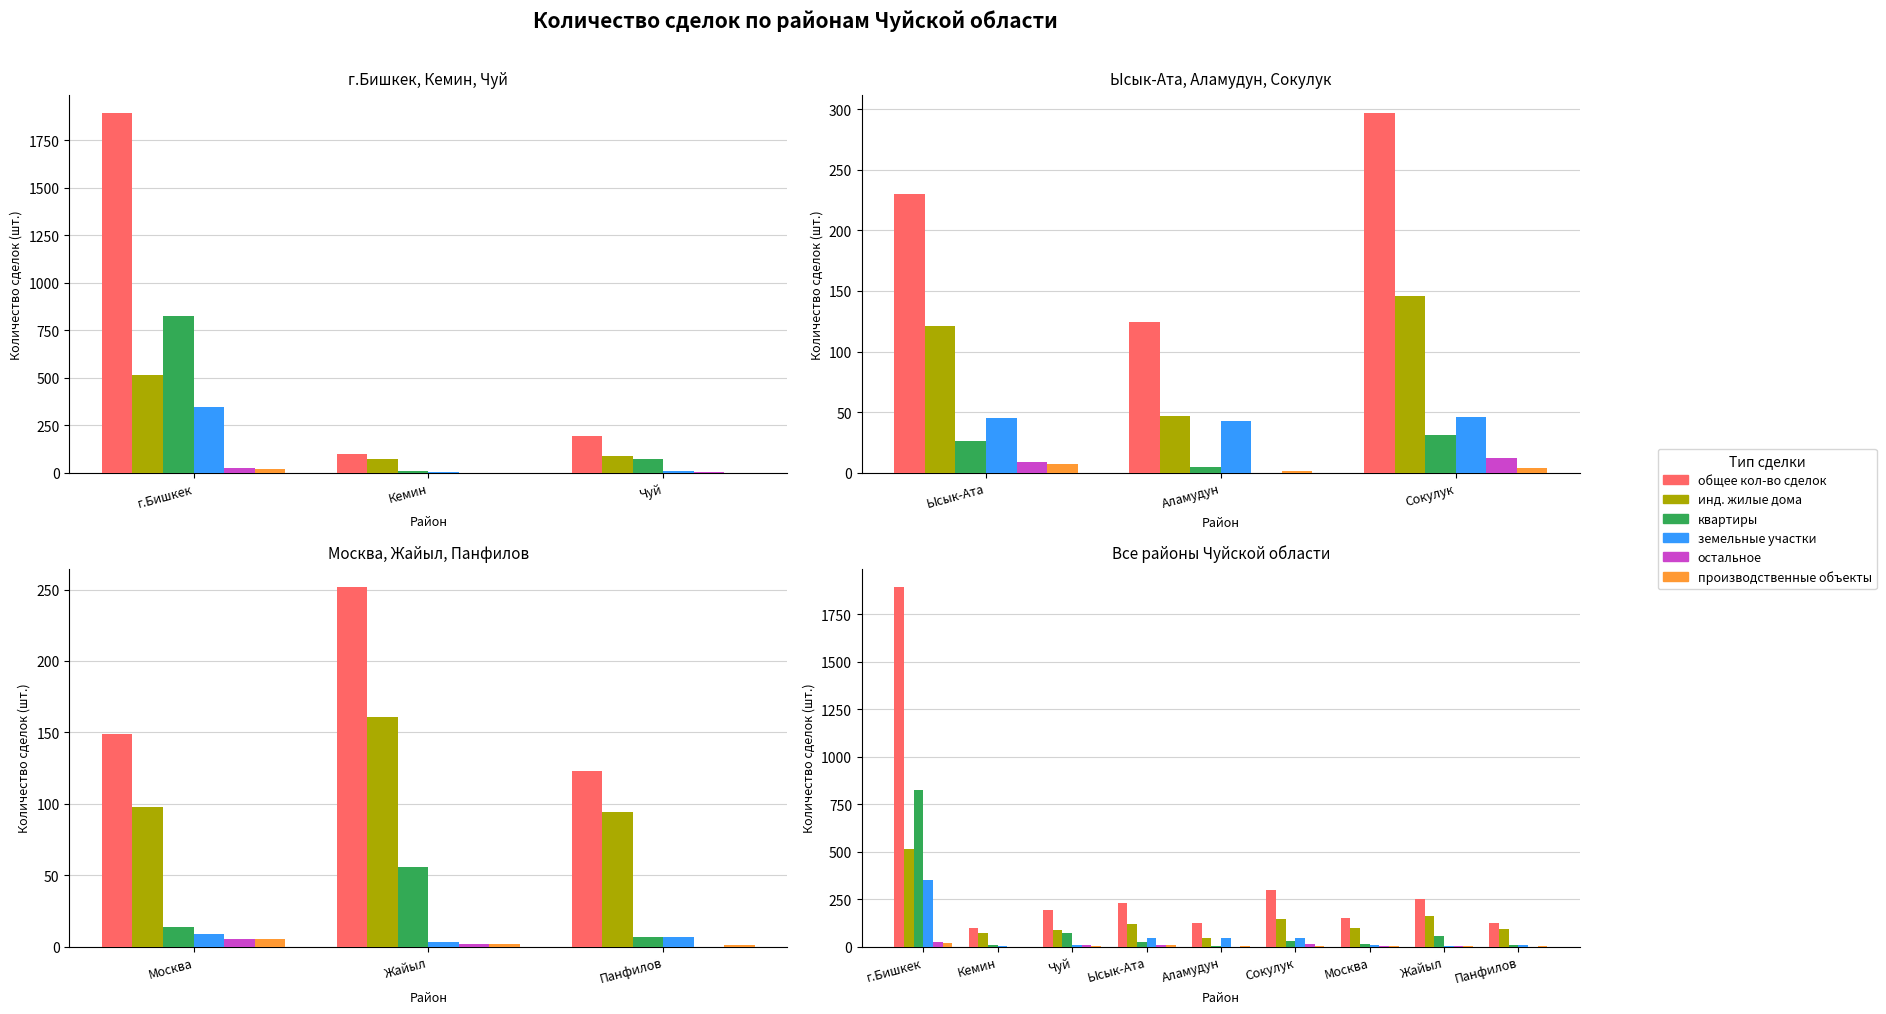

What are all the series names shown in the legend?

общее кол-во сделок, инд. жилые дома, квартиры, земельные участки, остальное, производственные объекты